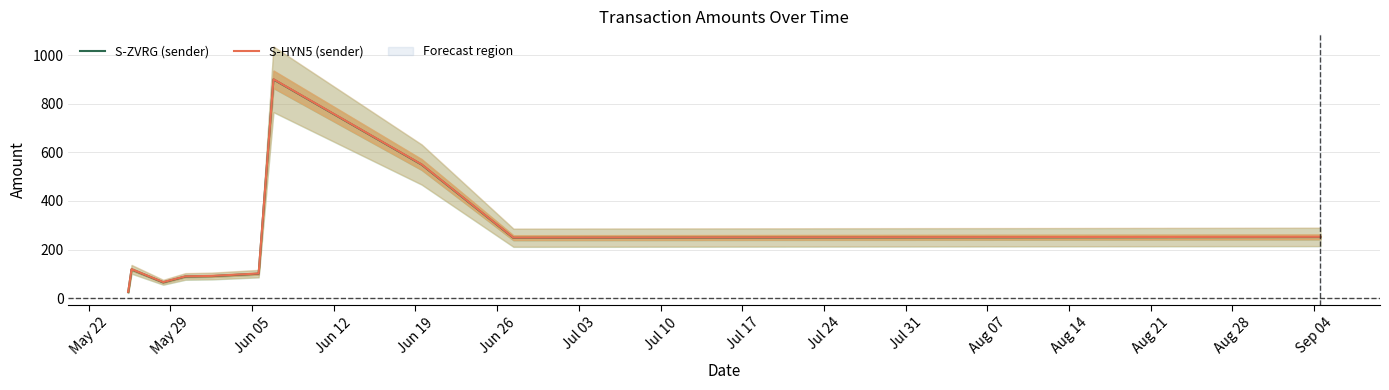

Does the chart have visible grid lines?

Yes